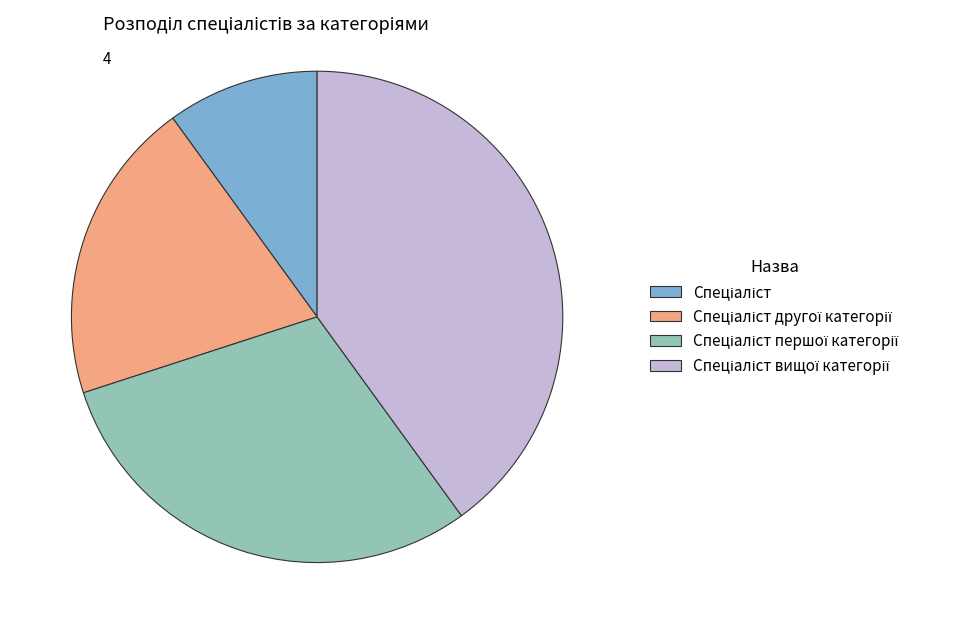

Count the number of slices in the pie.

4